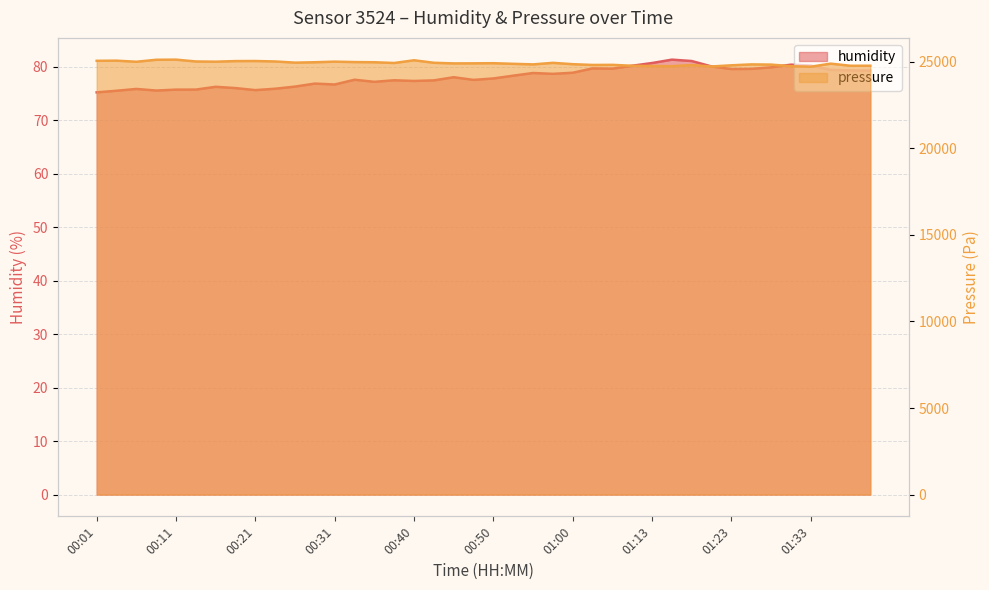

How many lines are shown in the chart?

2